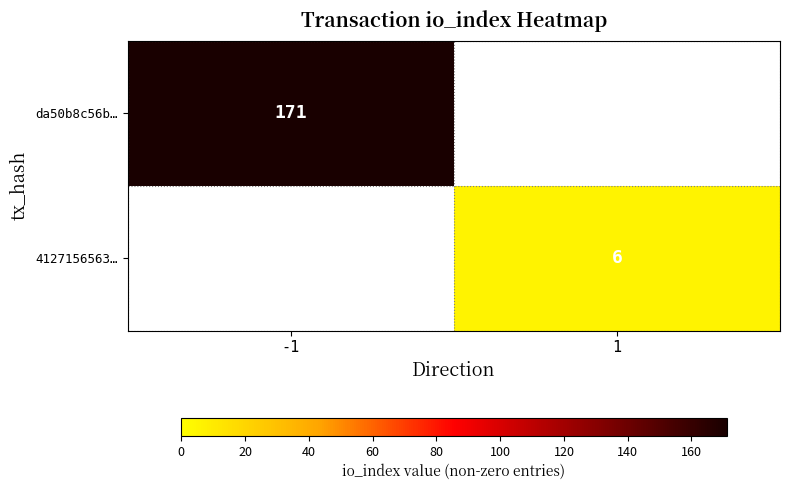

The 4127156563… series shows 6 at 1. True or false?

True